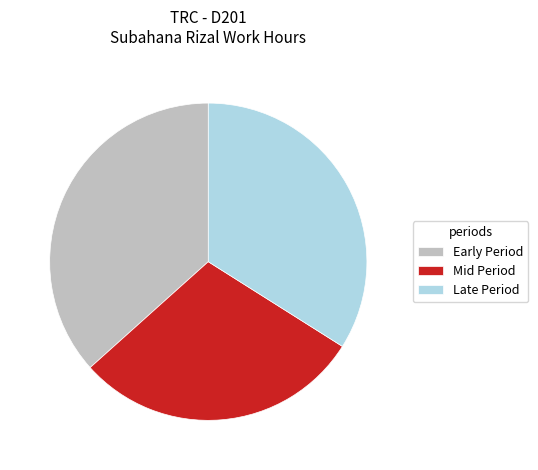

What is the ratio of the value at Mid Period to the value at Early Period?

0.8